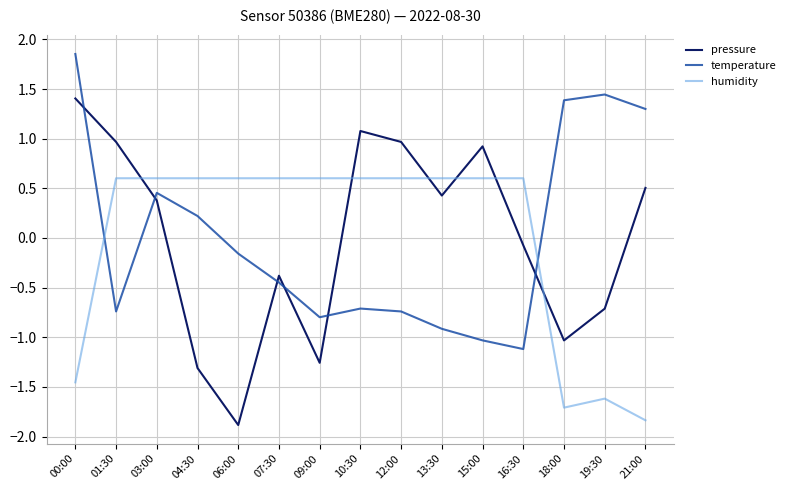

What is the difference between the maximum and minimum values in the temperature series?

3.0